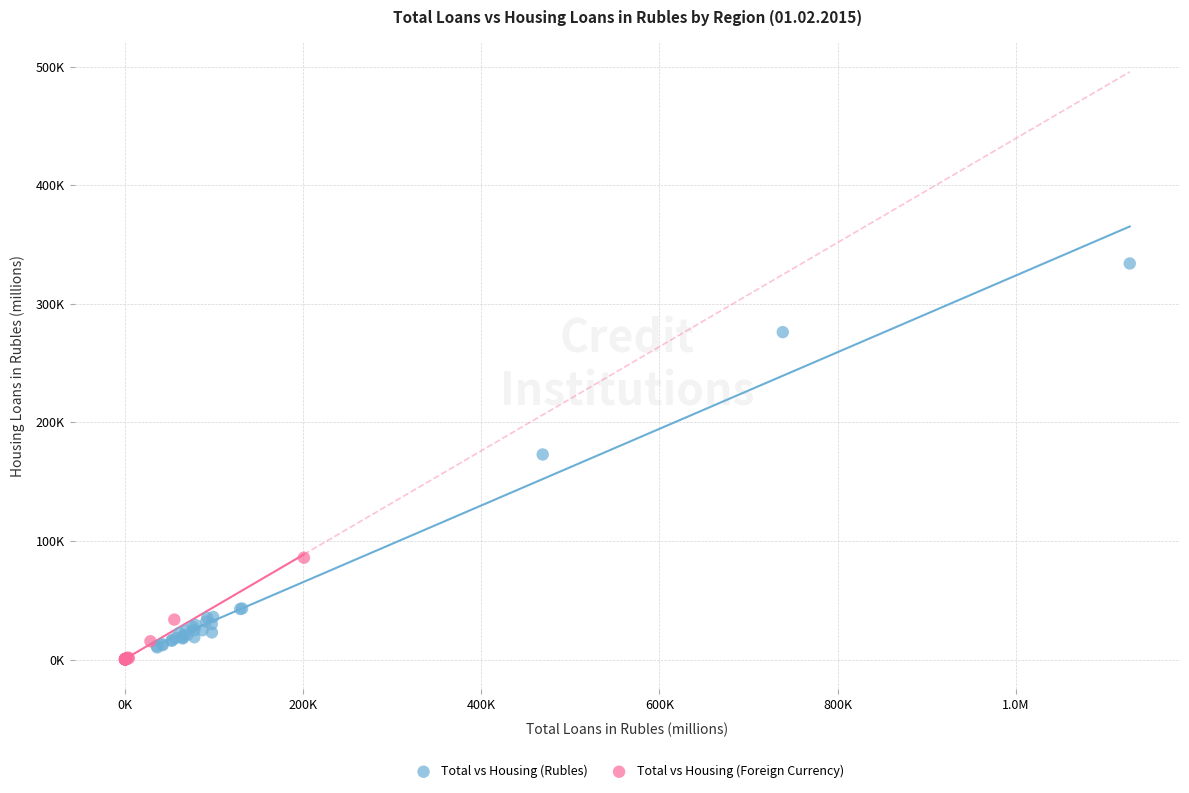

Which series reaches the maximum Y coordinate?

Total vs Housing (Rubles)